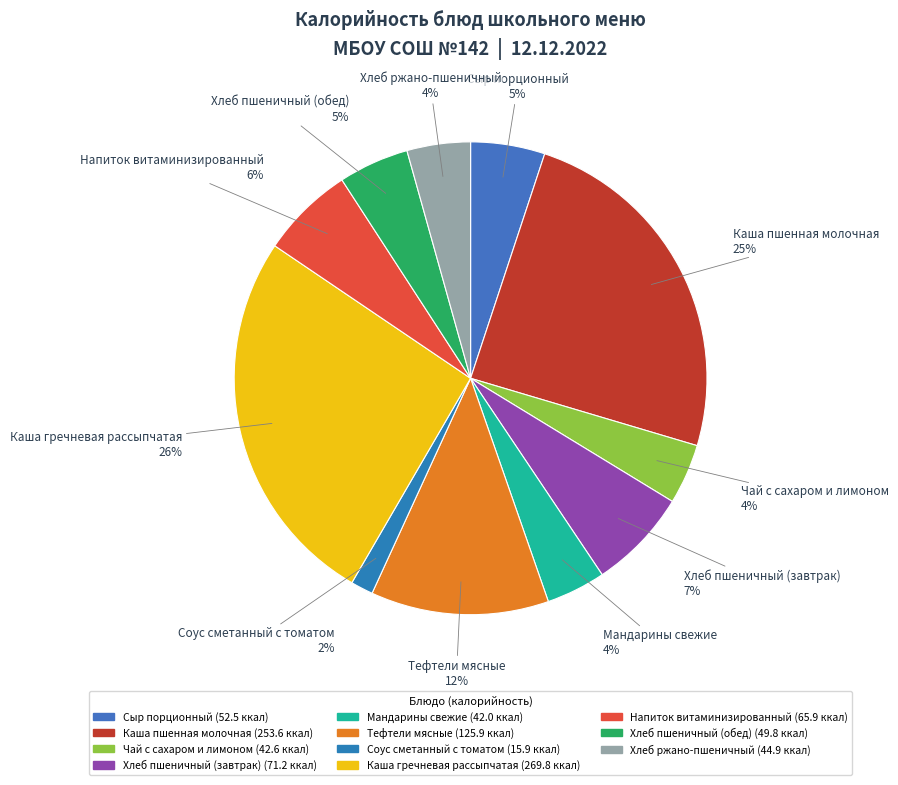

Do Тефтели мясные and Чай с сахаром и лимоном together represent more than half of the pie?

No